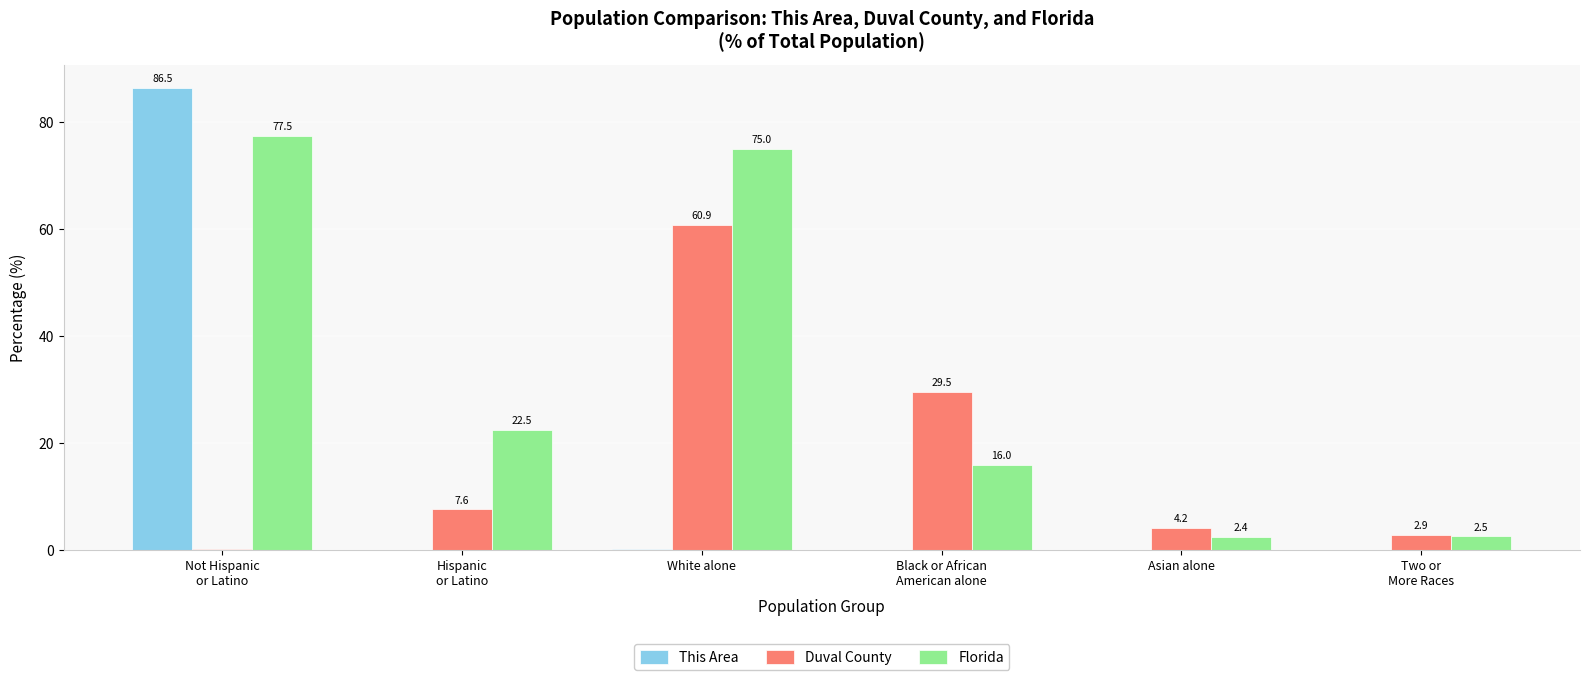

What is the total value across all series at Black or African
American alone?

45.5